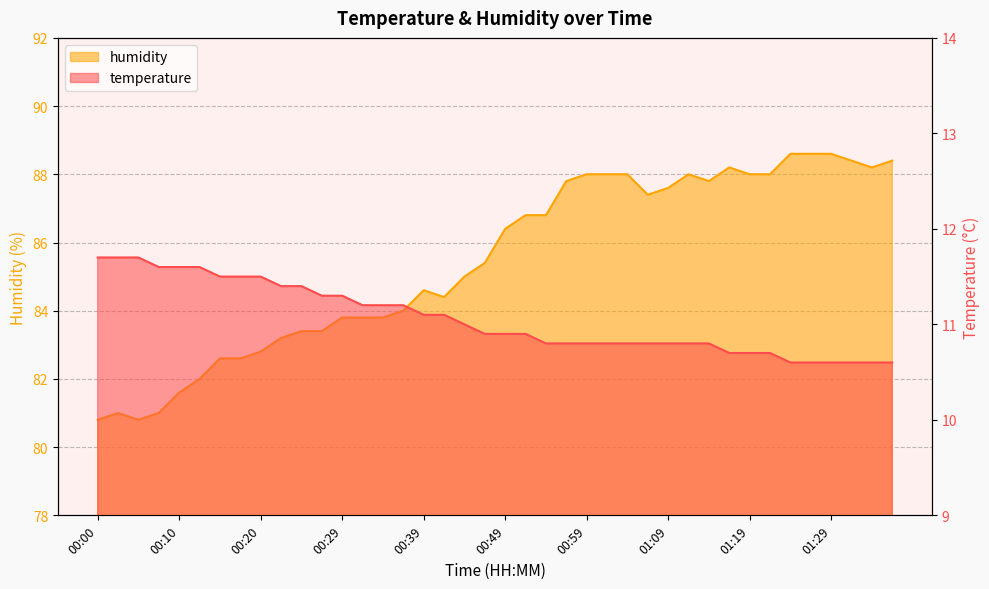

Which series has the largest total across all categories?

humidity